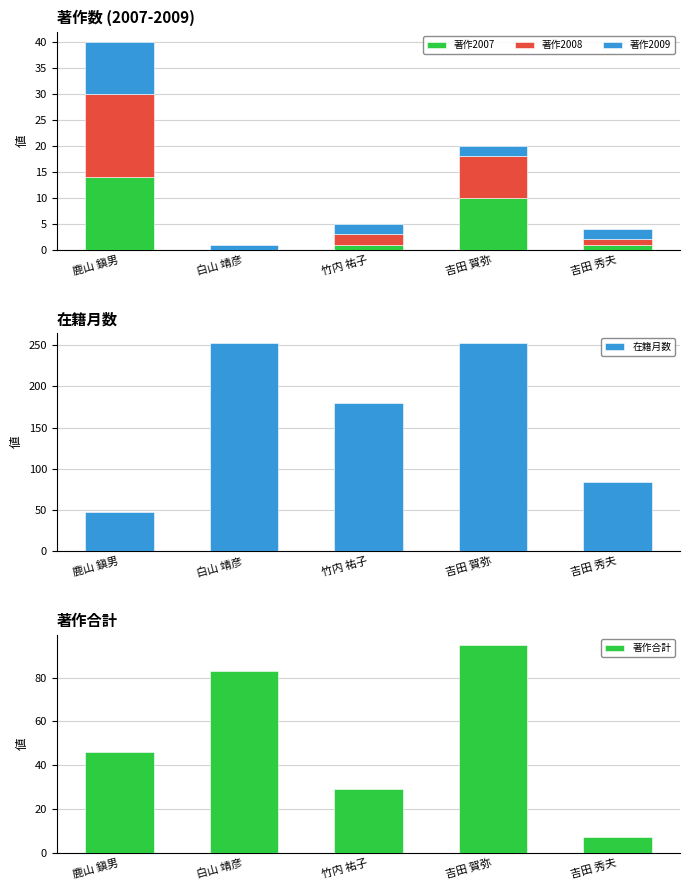

What is the label of the 3rd bar from the right?

竹内 祐子